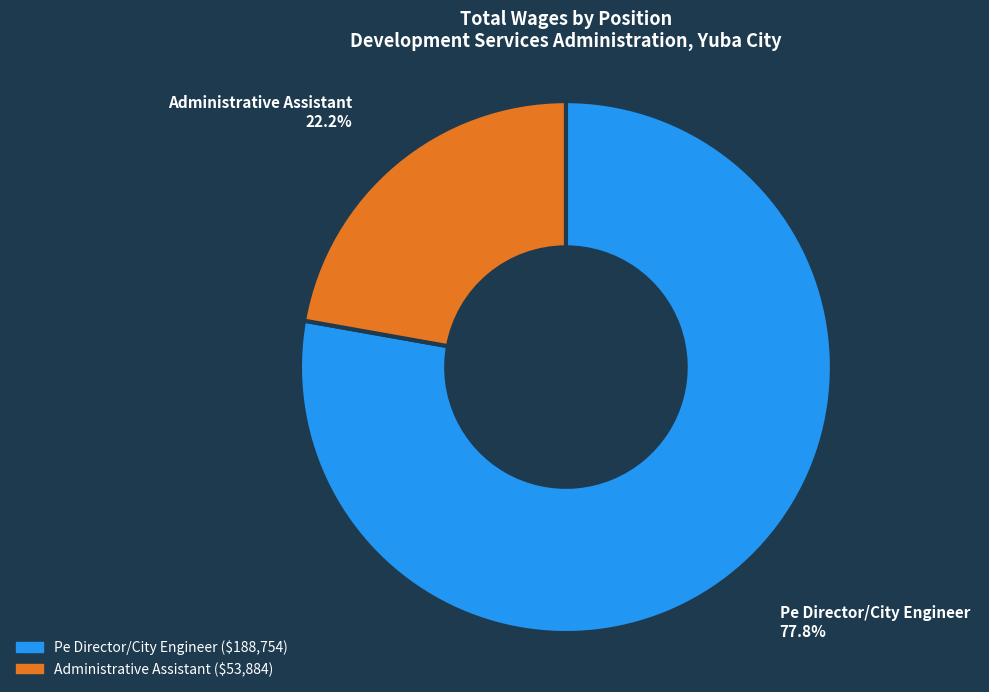

To the nearest percent, what portion does Pe Director/City Engineer represent?

78%